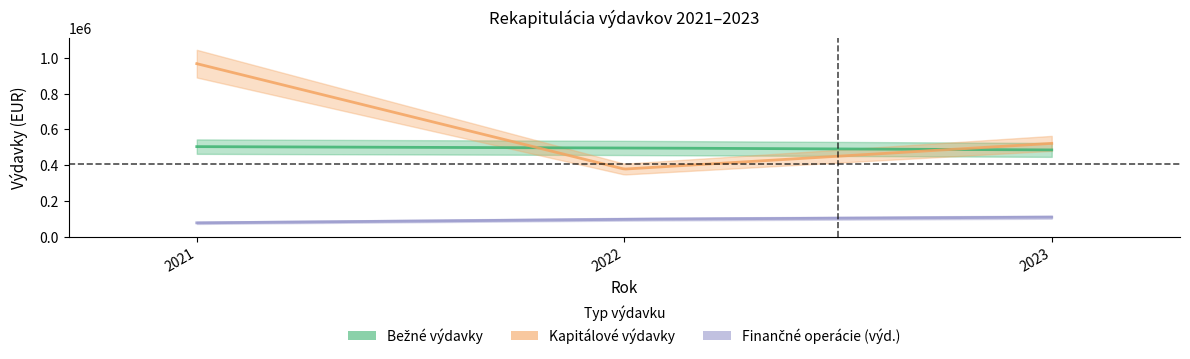

Which category has the highest value in the Finančné operácie (výd.) series?

2023